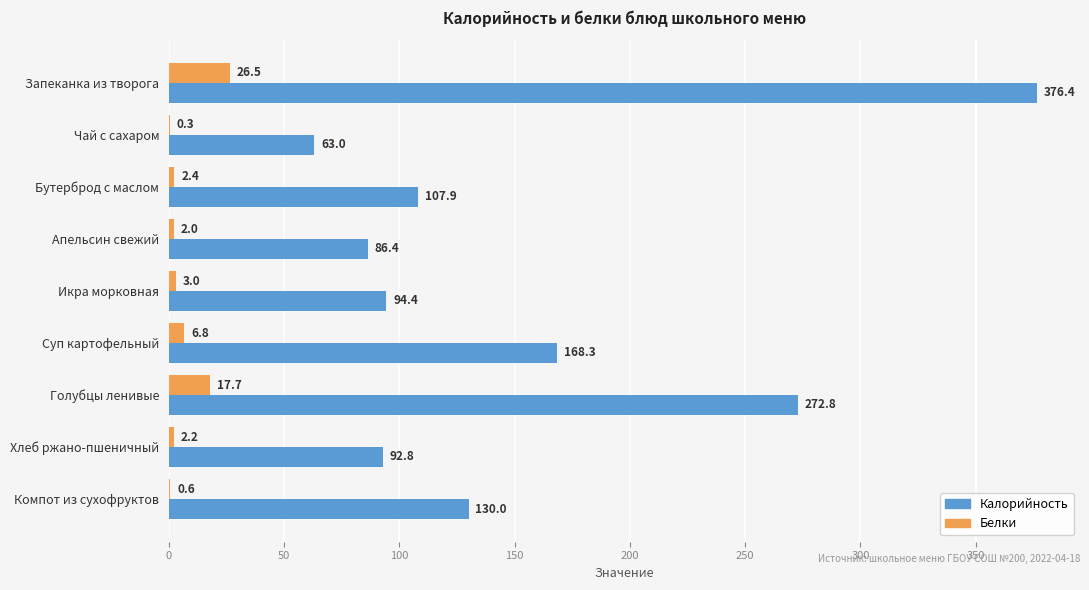

What is the sum of all Калорийность values?

1392.0